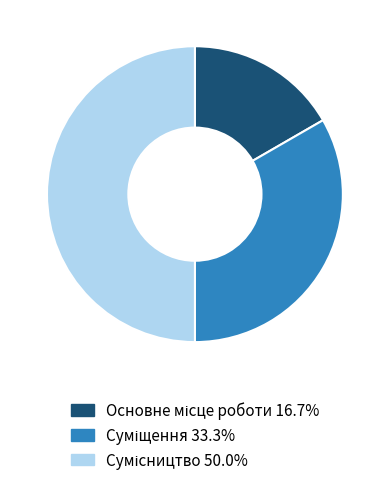

What is the smallest slice in the pie chart?

Основне місце роботи